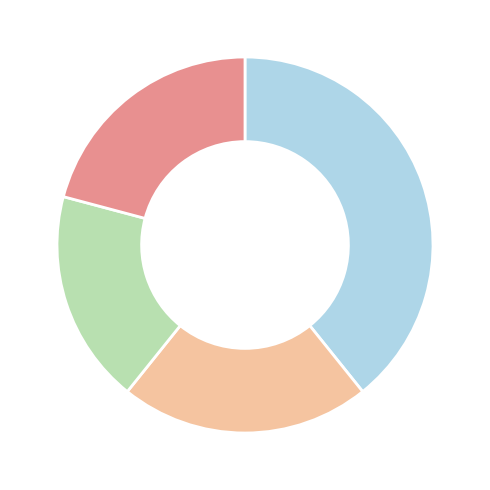

Is there any slice that represents more than half of the pie?

No